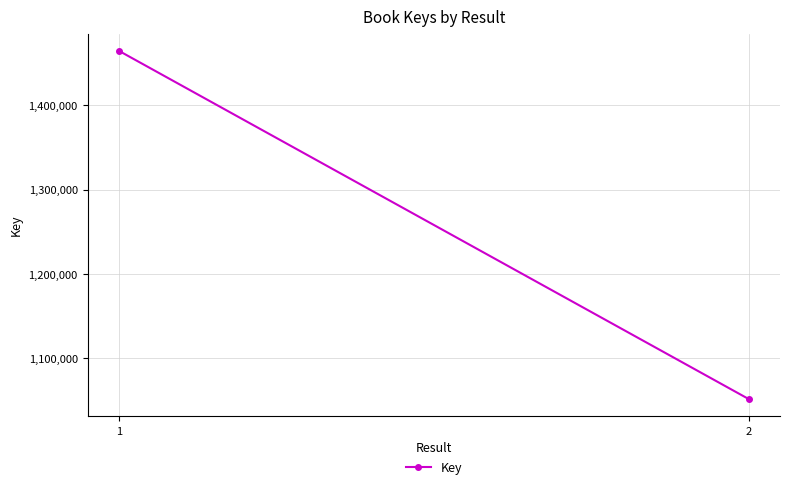

Reading left to right, list all the values displayed in this chart.

1=1464432	2=1051689